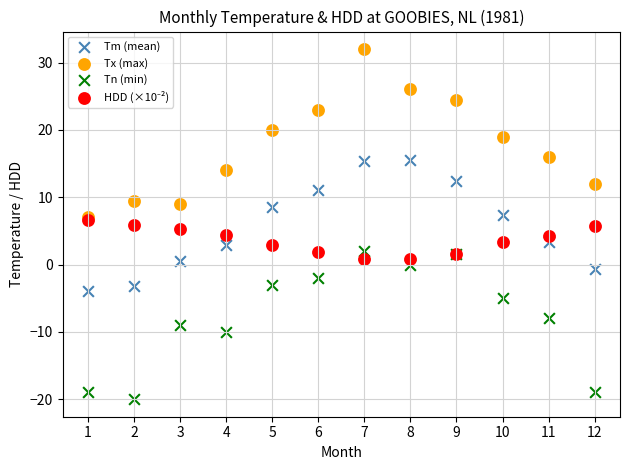

Which series reaches the maximum Y coordinate?

Tx (max)